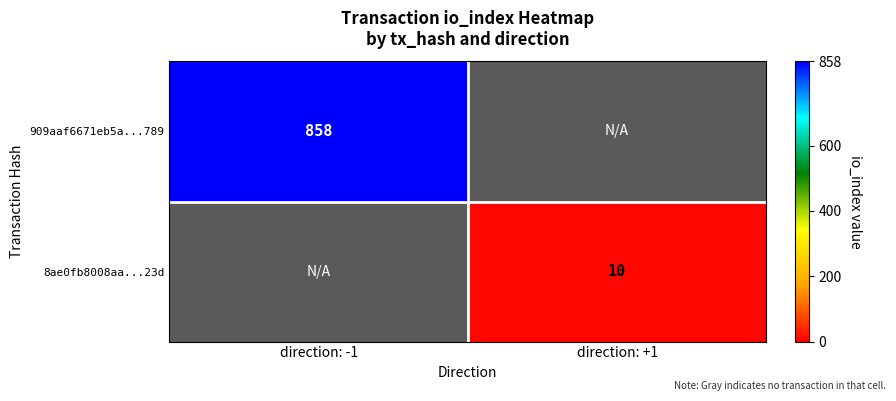

True or false: 8ae0fb8008aa...23d has a value of 10 at direction: +1.

True